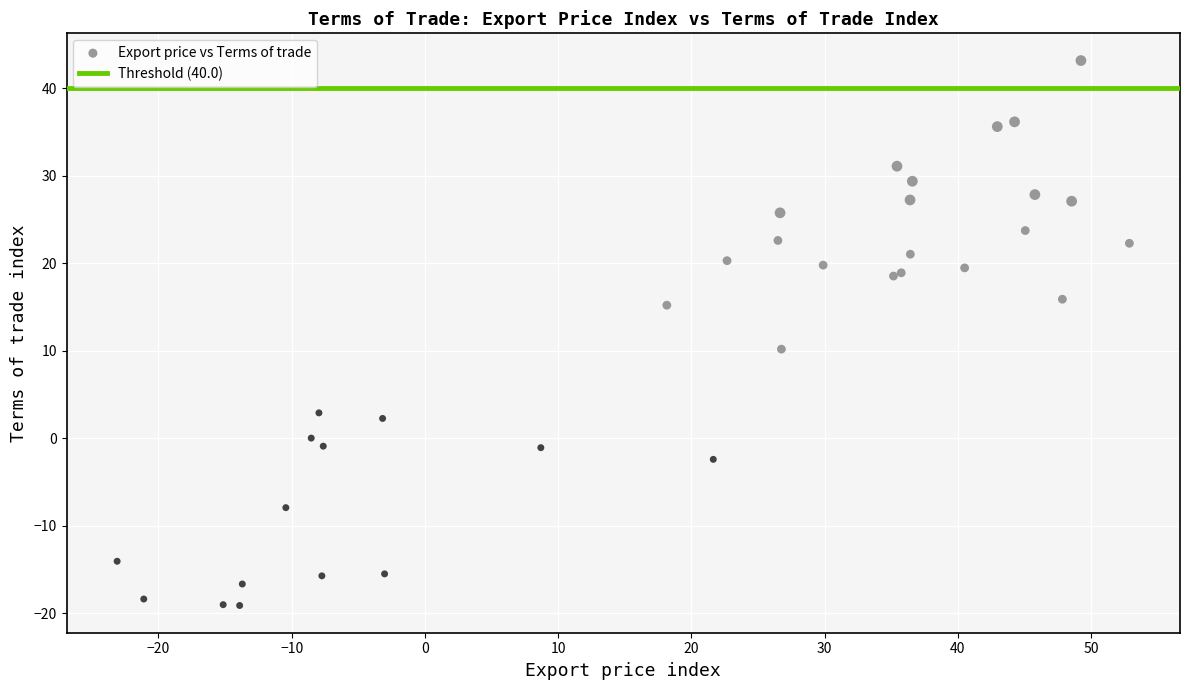

What Y value in the scatter plot is closest to 12?

10.2